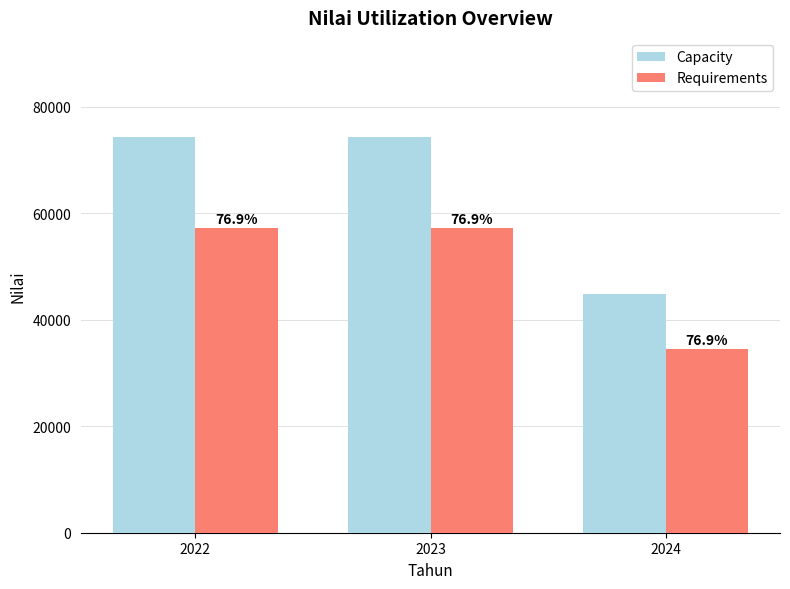

Rank the categories by Requirements value from highest to lowest.

2022, 2023, 2024